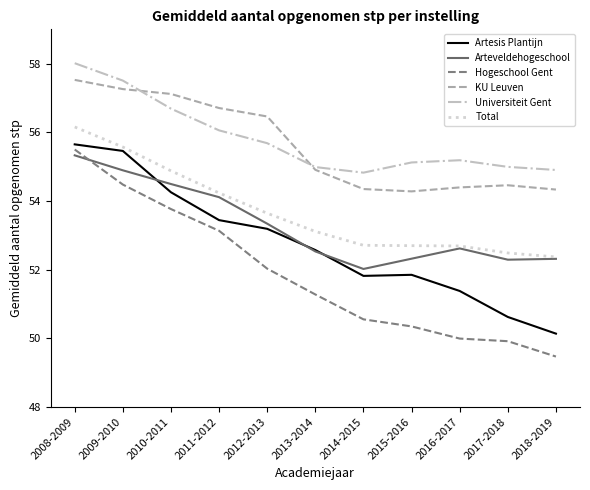

At which label does Total first exceed 53?

2008-2009